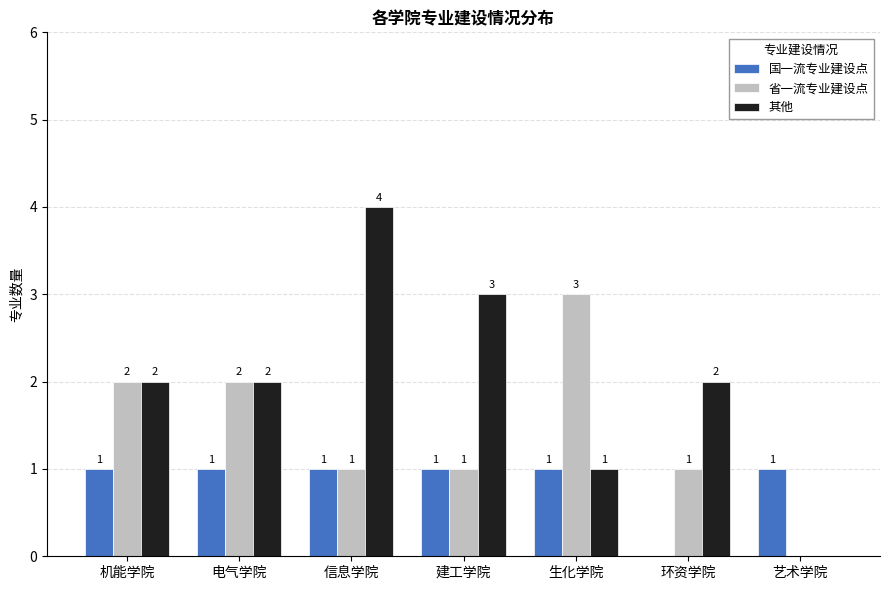

What is the total value across all series at 电气学院?

5